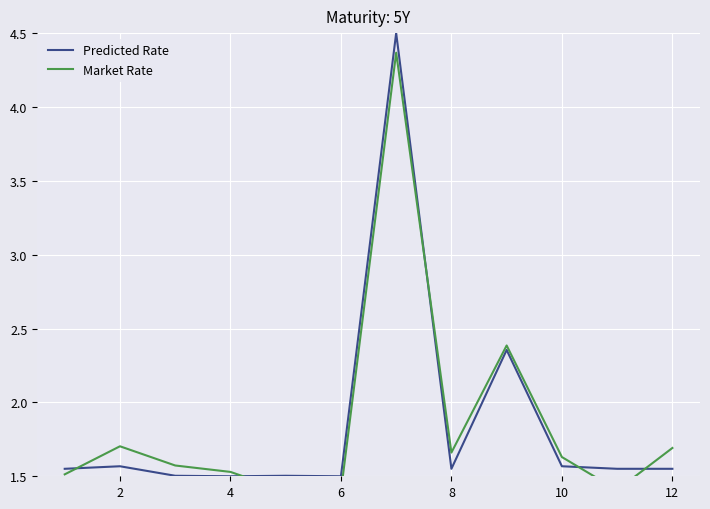

The Predicted Rate series shows 2.4 at 2. True or false?

False